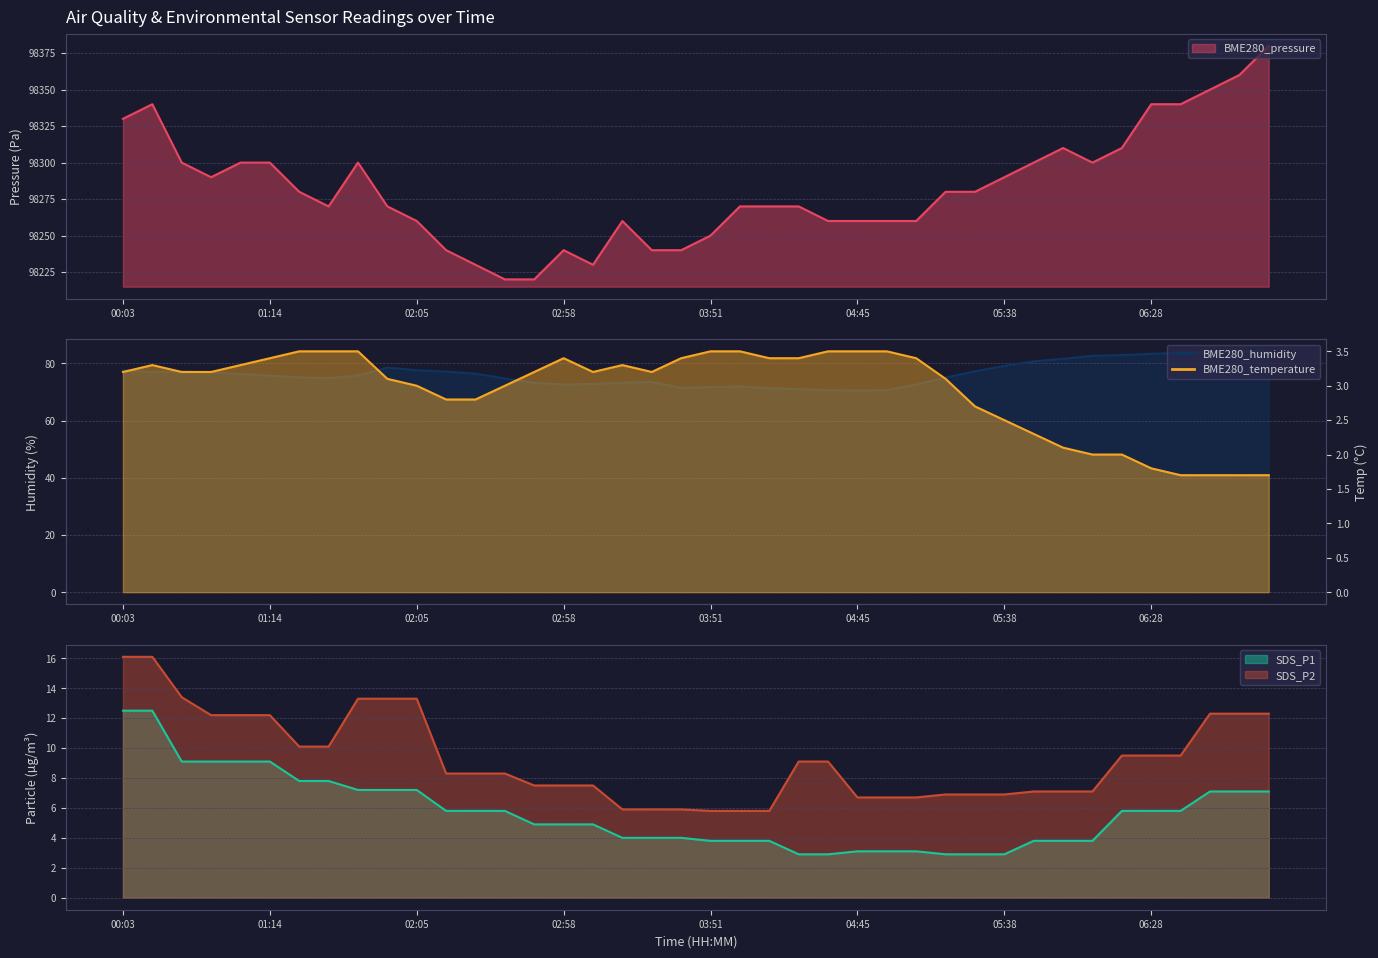

What is the spread (max minus min) of values at 02:26?

98227.2